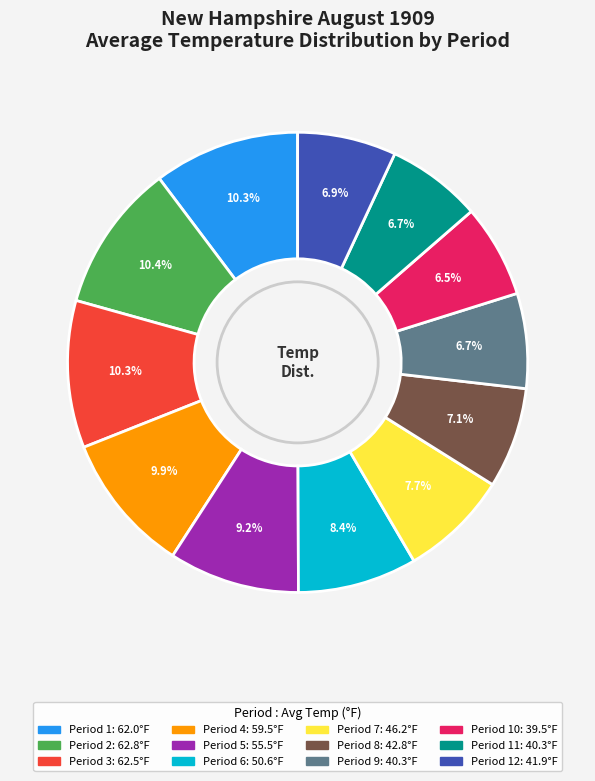

Is there a majority slice in this chart?

No